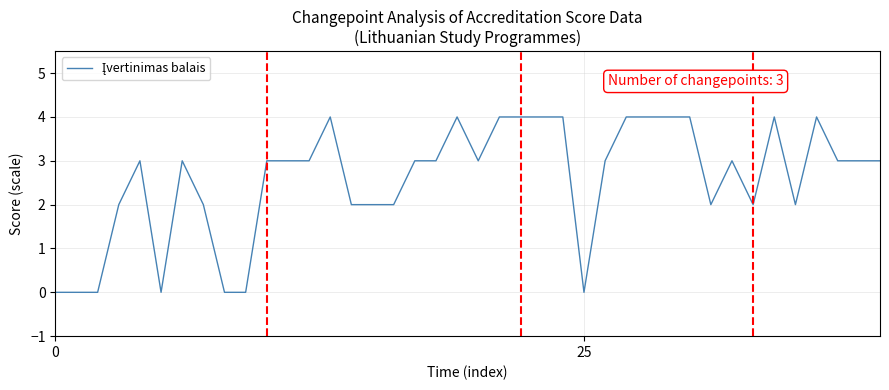

What is the greatest value displayed?

4